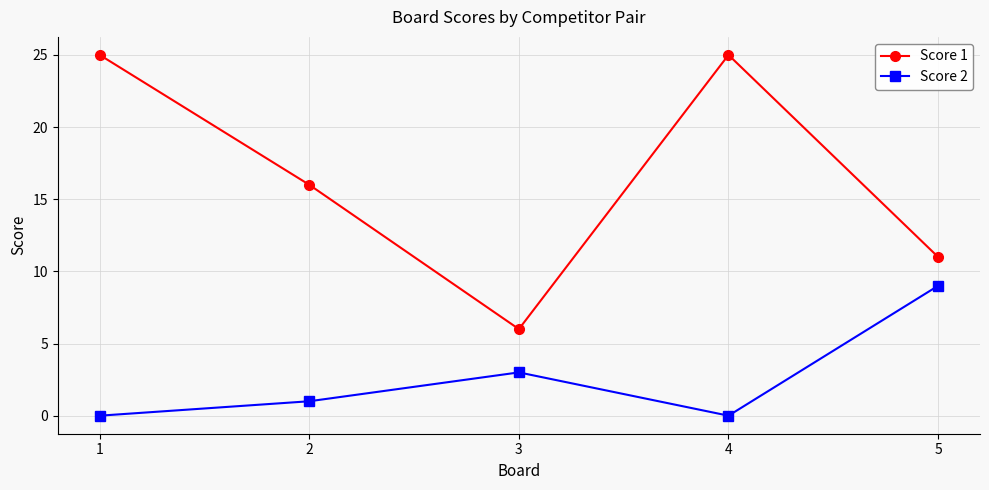

Reading left to right, what are all the values shown in this chart?

Score 1: 1=25	2=16	3=6	4=25	5=11
Score 2: 1=0	2=1	3=3	4=0	5=9